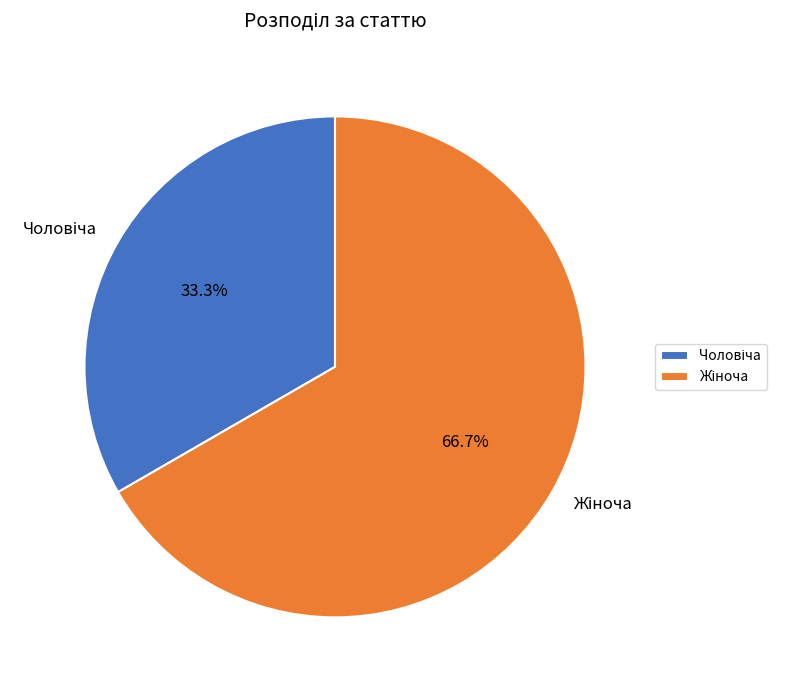

Is there a majority slice in this chart?

Yes